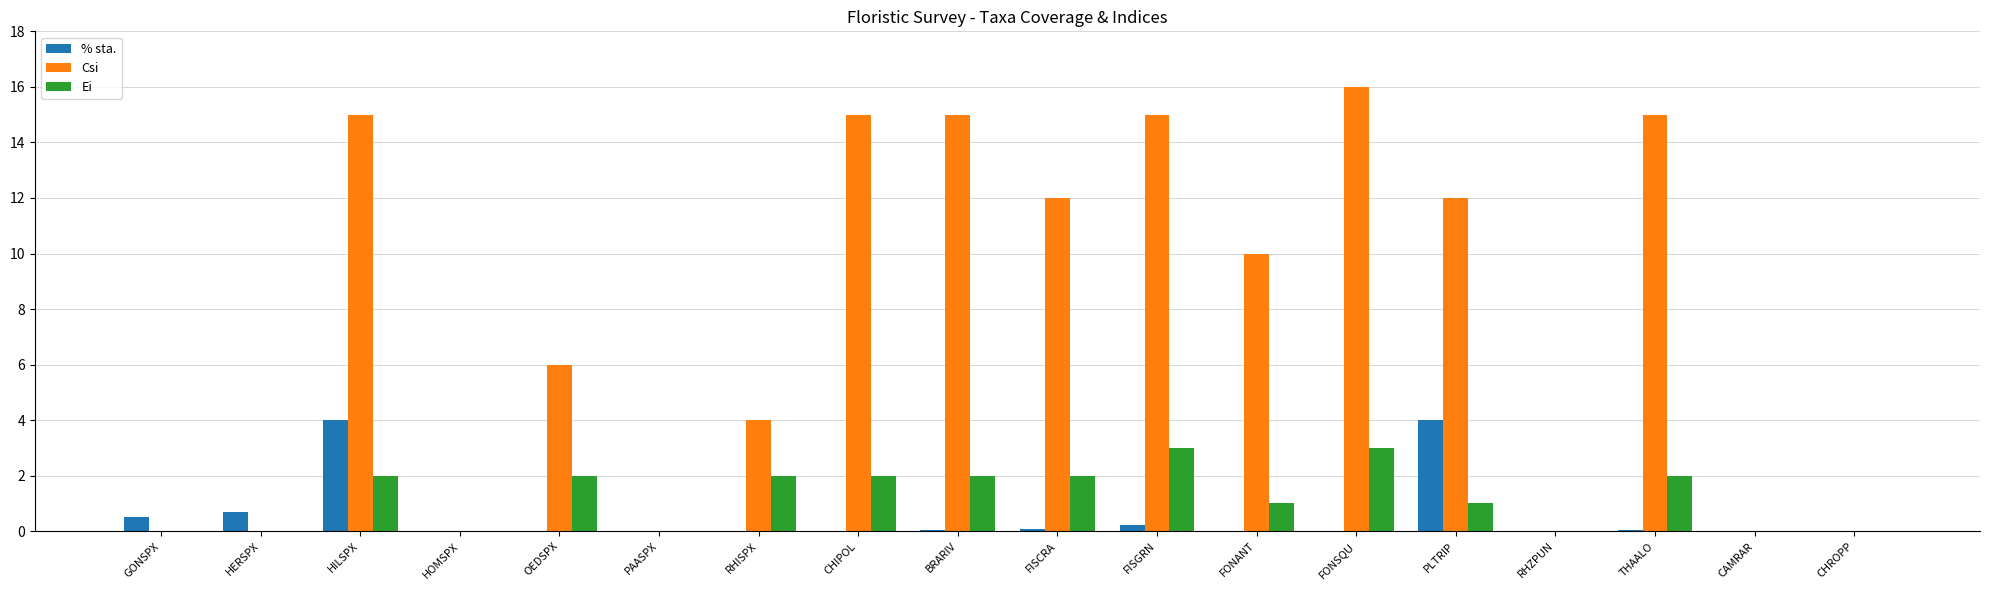

The Ei series shows 1.2 at FONSQU. True or false?

False